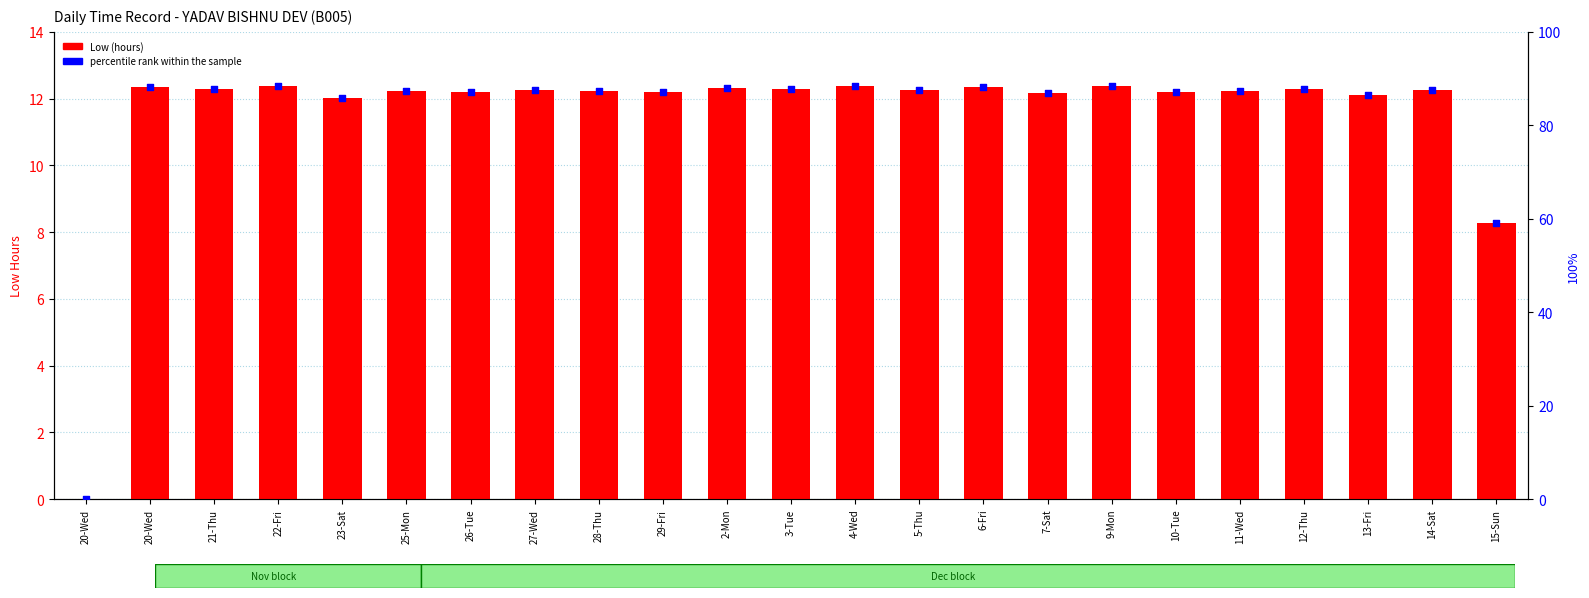

What are all the series names shown in the legend?

Low (hours), percentile rank within the sample